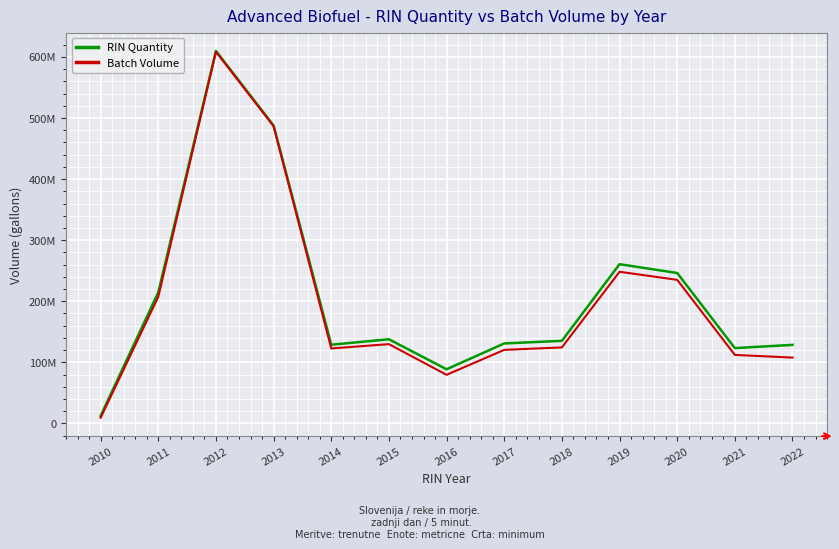

Is it true that RIN Quantity equals 156397914 at 2013?

False